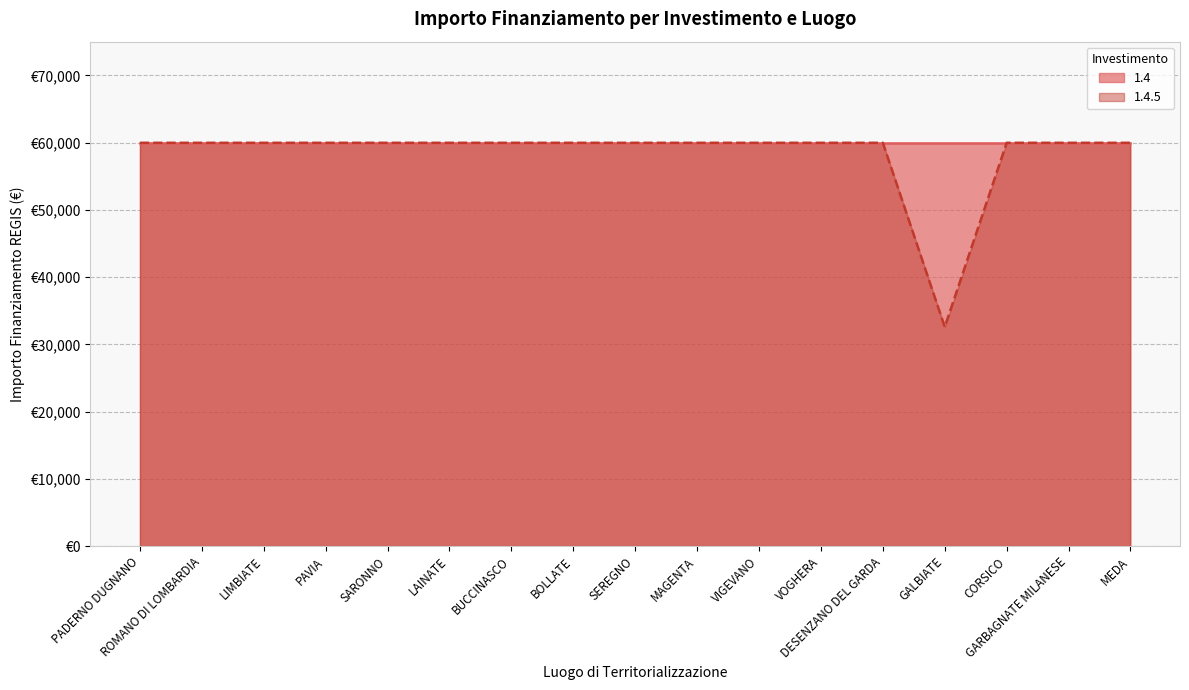

Rank the categories by value from highest to lowest.

PADERNO DUGNANO, ROMANO DI LOMBARDIA, LIMBIATE, PAVIA, SARONNO, LAINATE, BUCCINASCO, BOLLATE, SEREGNO, MAGENTA, VIGEVANO, VOGHERA, DESENZANO DEL GARDA, CORSICO, GARBAGNATE MILANESE, MEDA, GALBIATE